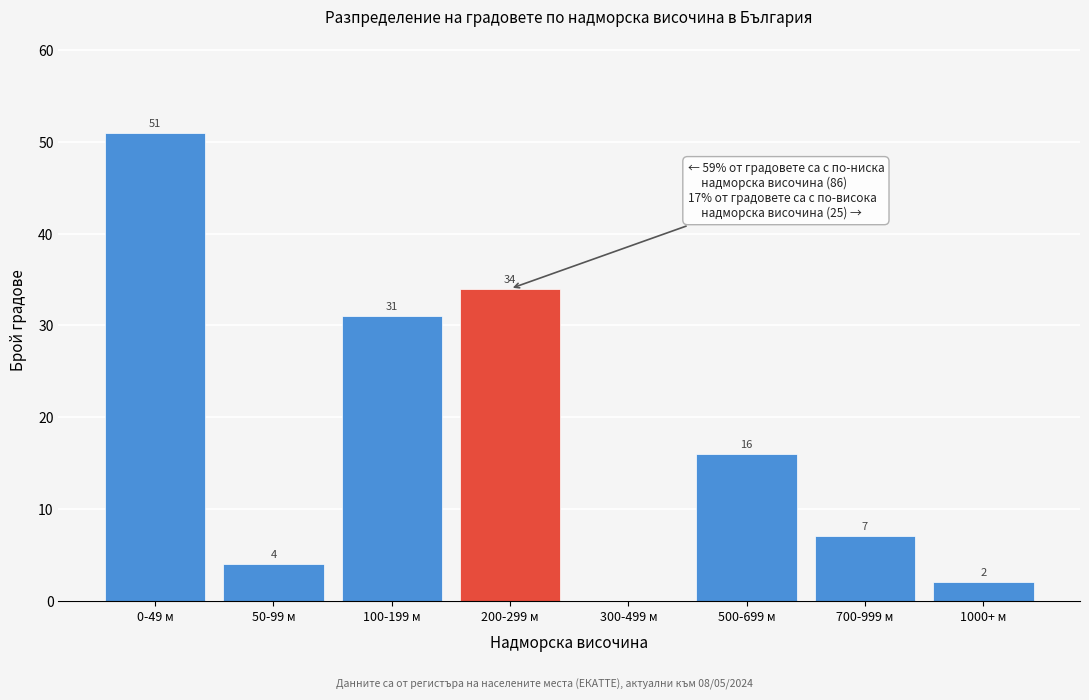

Reading left to right, transcribe all the data shown in this chart.

0-49 м=51	50-99 м=4	100-199 м=31	200-299 м=34	300-499 м=0	500-699 м=16	700-999 м=7	1000+ м=2